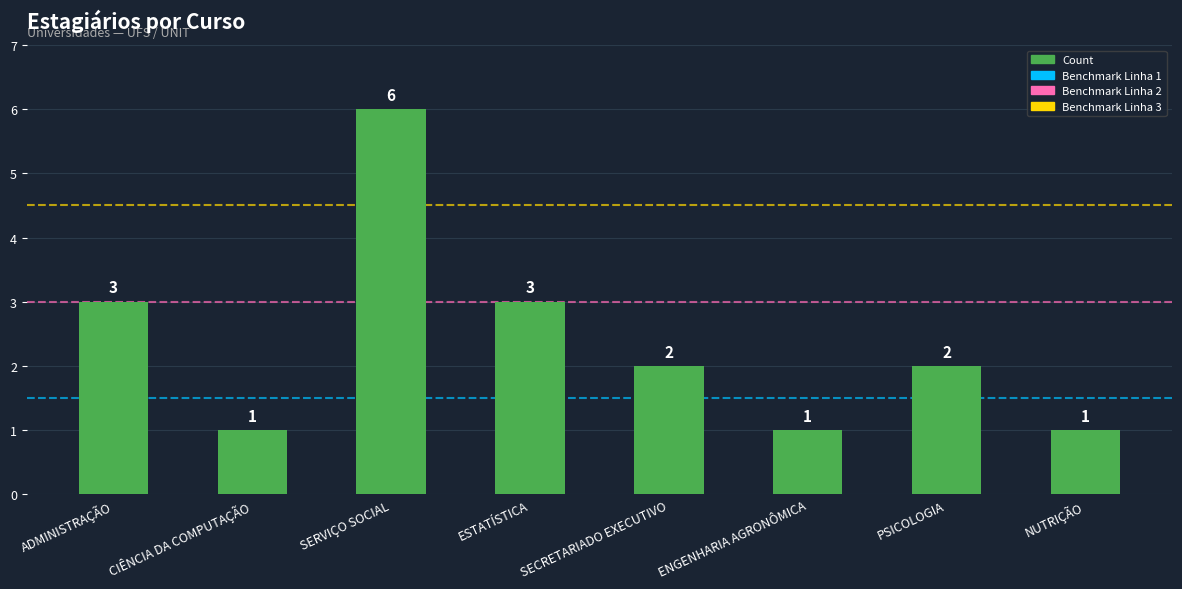

What is the difference between the values at SERVIÇO SOCIAL and ENGENHARIA AGRONÔMICA?

5